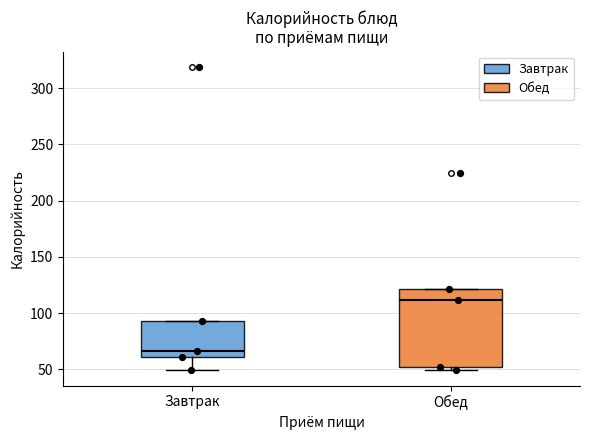

Reading left to right, read every box against the y-axis: the position of its median line, the range the box covers, and the ends of its whiskers. The values are not printed on the chart, so give them approximately, as read against the axis.

Завтрак: median 65, box 60 to 95, whiskers 50 to 95
Обед: median 110, box 50 to 120, whiskers 50 (just below the box's lower edge) to 120